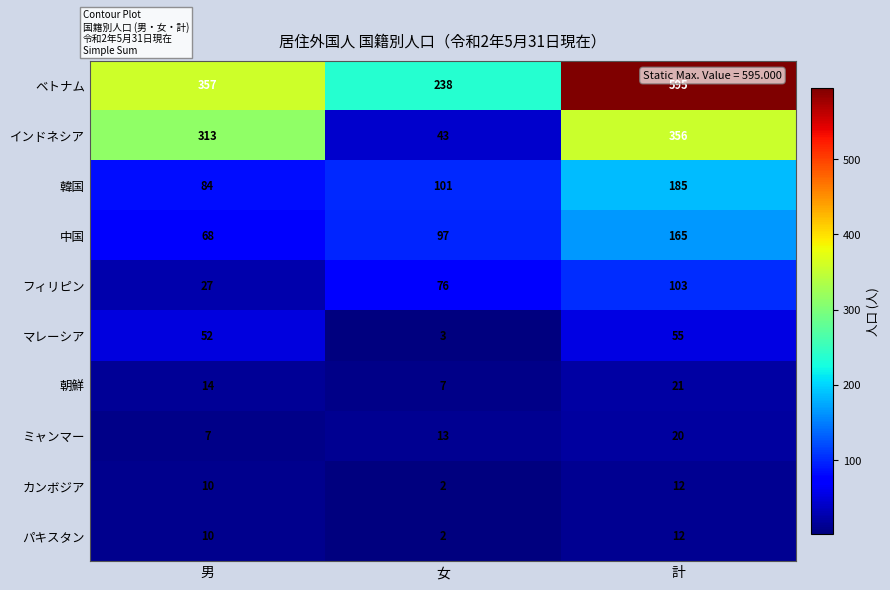

What is the difference between the maximum and minimum values in the インドネシア series?

313